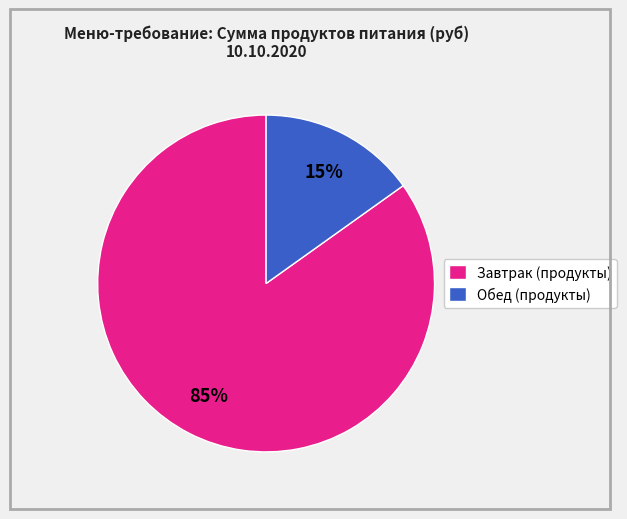

To the nearest percent, what percentage of the pie is Обед (продукты)?

15%